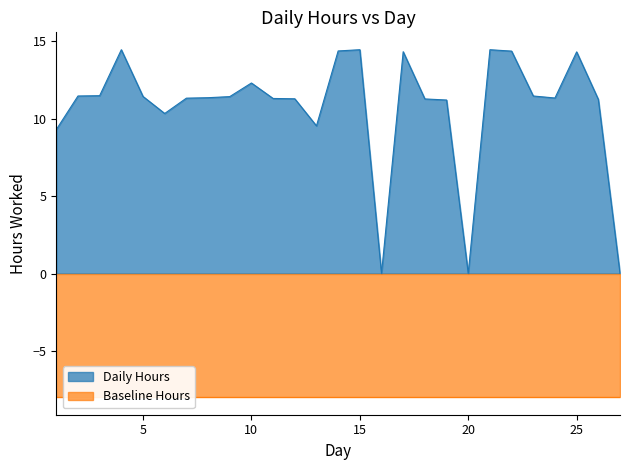

Read the value at 12.

11.3